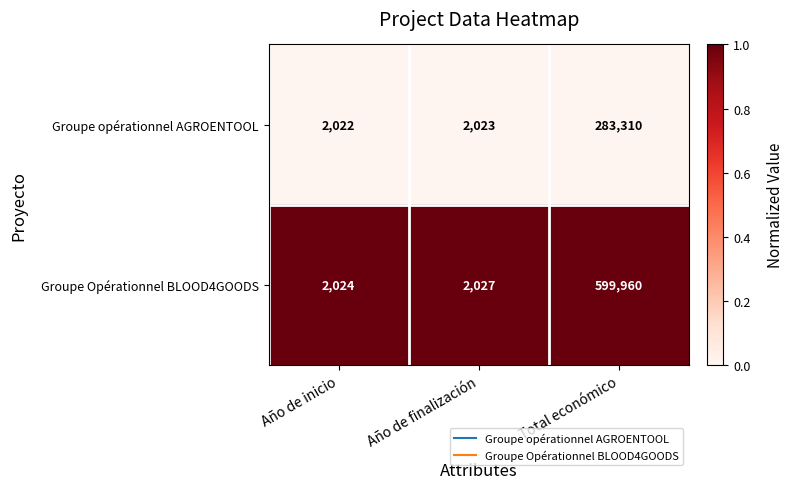

Between Año de inicio and Año de finalización, which series saw the biggest shift?

Groupe Opérationnel BLOOD4GOODS